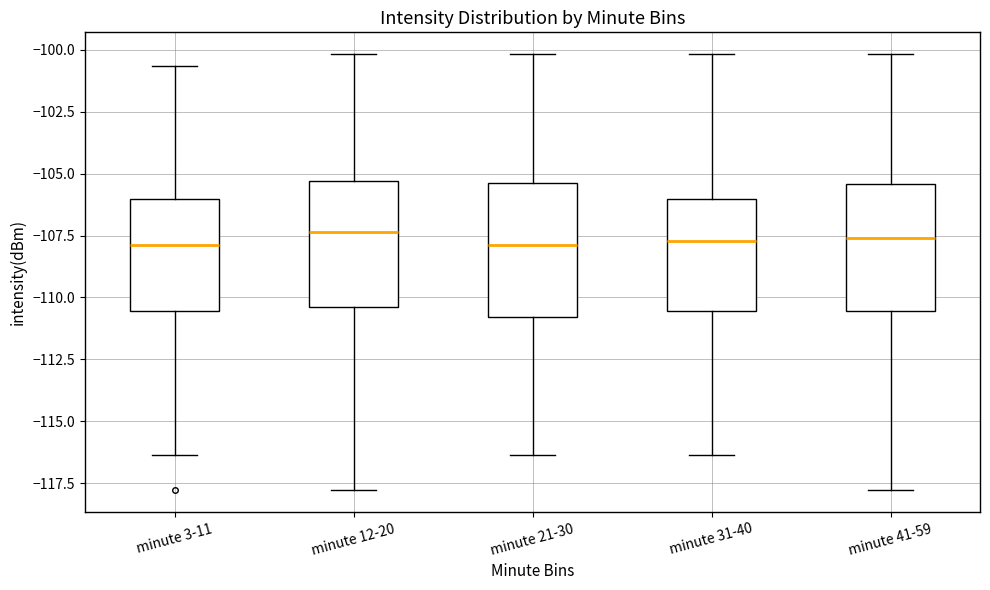

Reading left to right, transcribe this box plot: for each box, give where its median line is, the range the box spans, and where its two whiskers end, as read against the y-axis. The values are not printed on the chart, so give them approximately, as read against the axis.

minute 3-11: median -108.0, box -110.5 to -106.0, whiskers -116.5 to -100.5
minute 12-20: median -107.5, box -110.5 to -105.5, whiskers -118.0 to -100.0
minute 21-30: median -108.0, box -111.0 to -105.5, whiskers -116.5 to -100.0
minute 31-40: median -107.5, box -110.5 to -106.0, whiskers -116.5 to -100.0
minute 41-59: median -107.5, box -110.5 to -105.5, whiskers -118.0 to -100.0